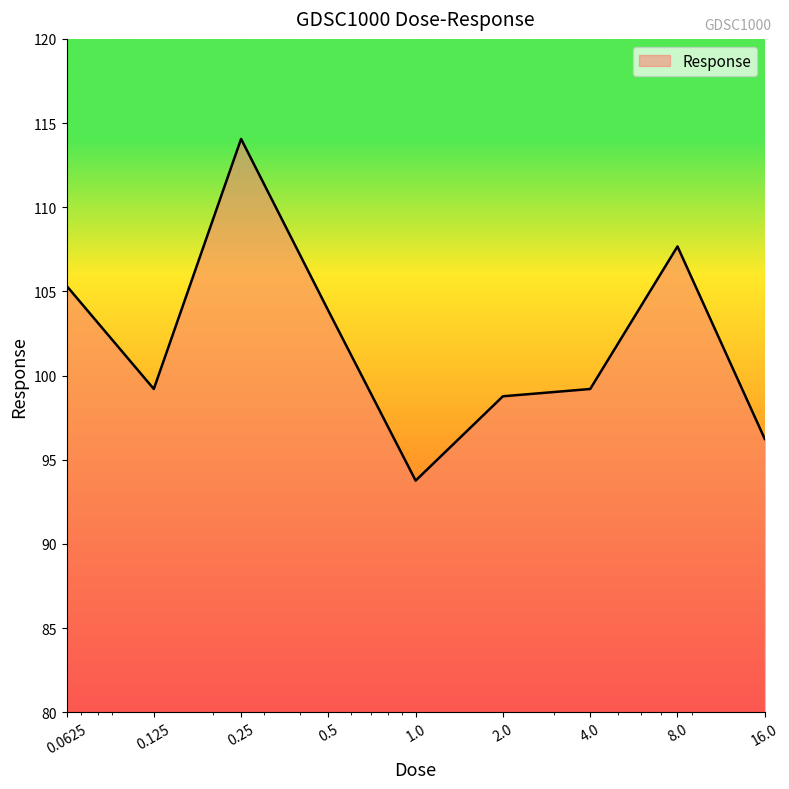

What is the difference between the maximum and minimum values?

20.3